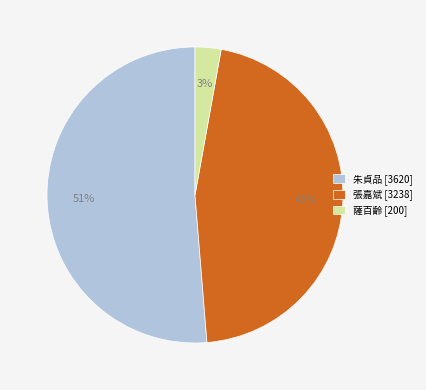

Rank the categories by value from highest to lowest.

朱貞品, 張嘉斌, 薩百齡